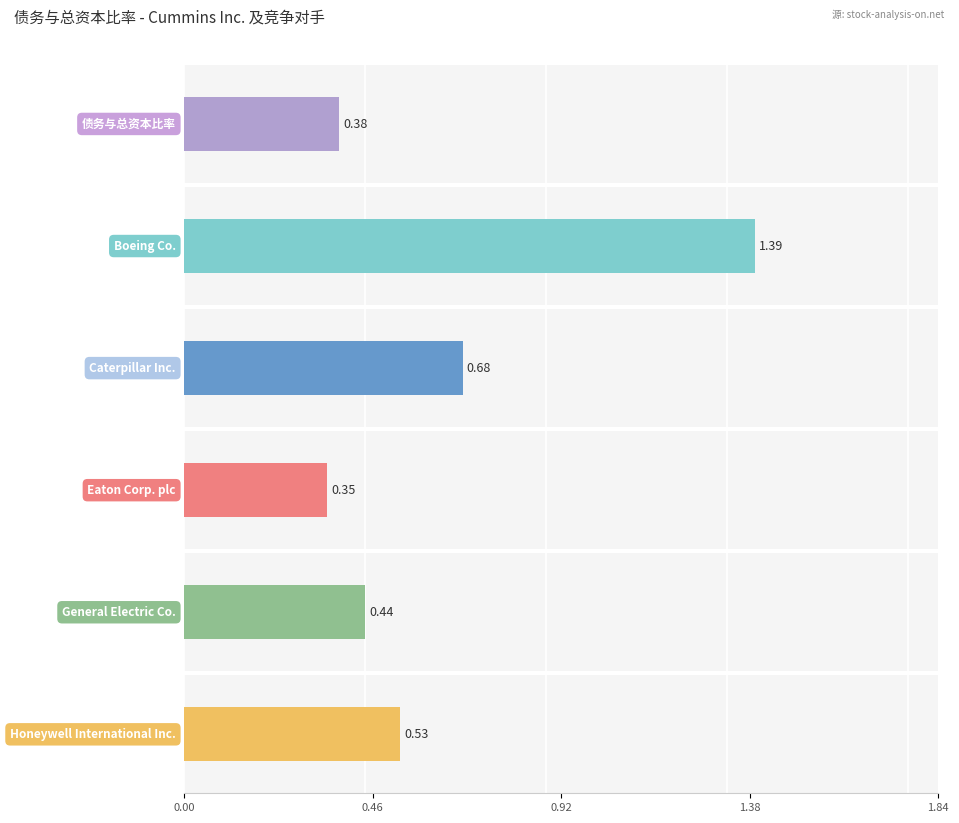

True or false: Boeing Co. has a value of 1.4 at 2023-06-30.

True